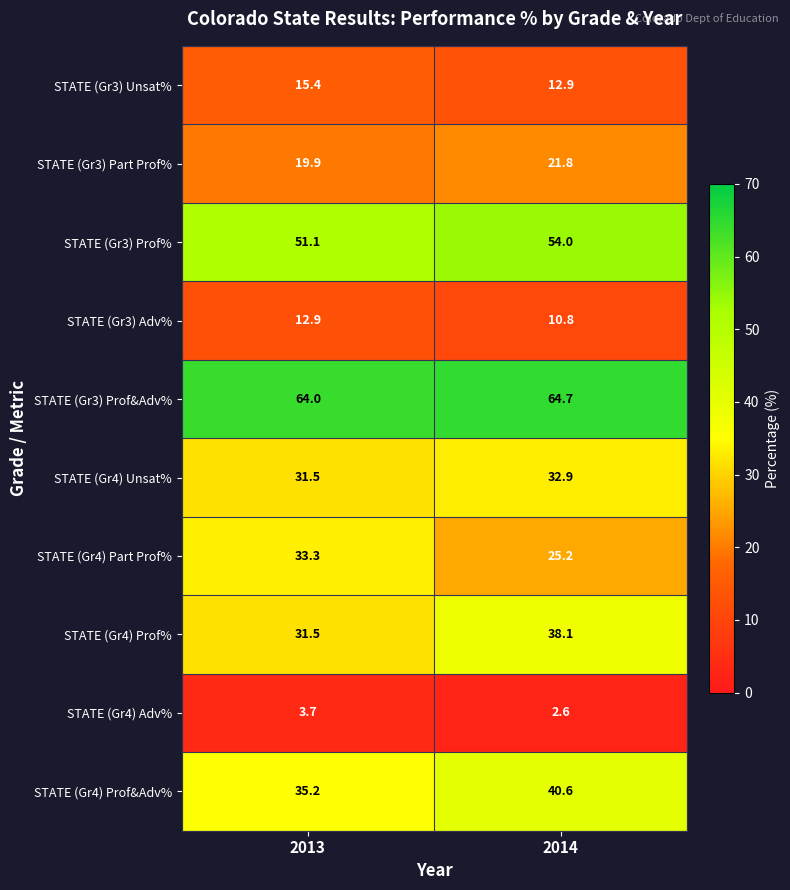

Where is STATE (Gr4) Prof% nearest to the value 34?

2013